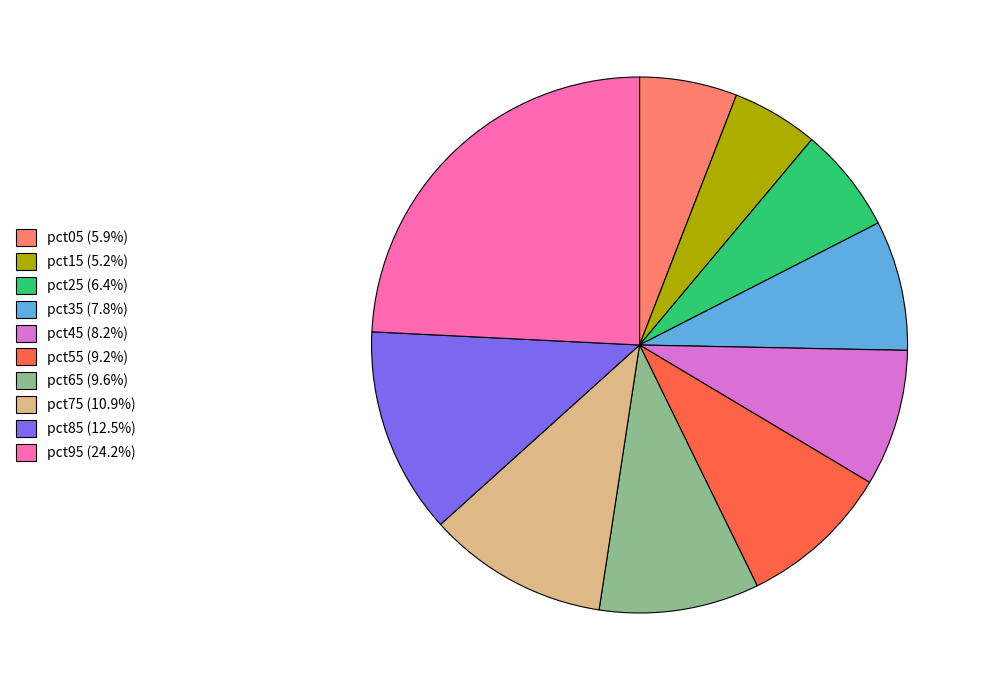

True or false: pct95 accounts for 10% of the total.

False